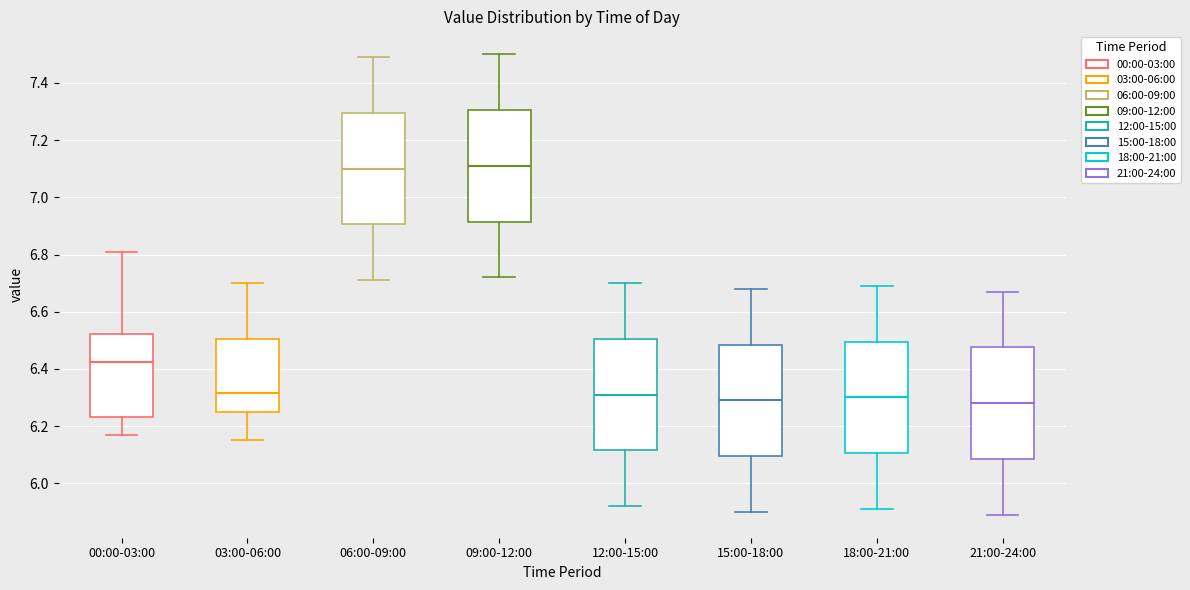

Where is the upper edge of the box for 03:00-06:00 on the y-axis? The values are not printed on the chart, so give them approximately, as read against the axis.

6.50